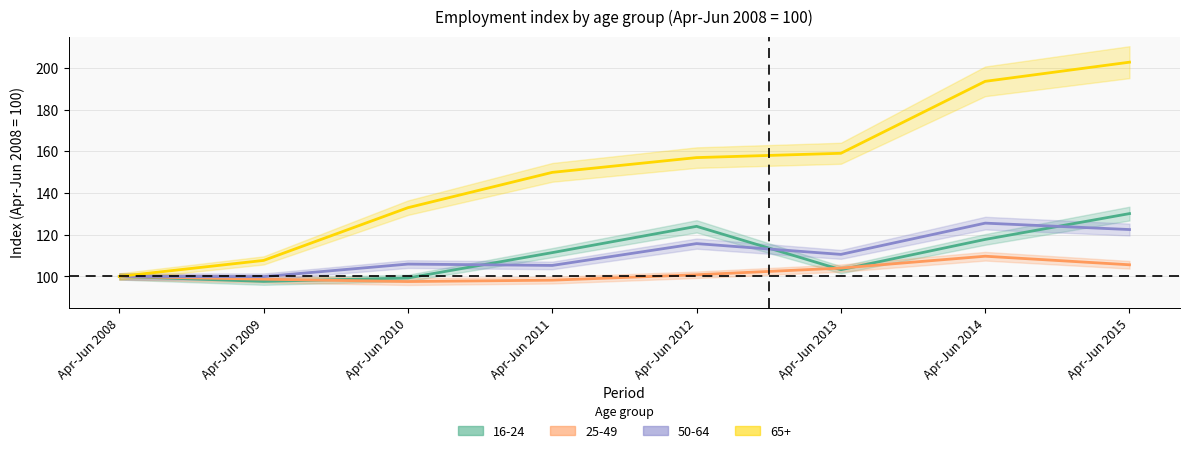

Reading left to right, extract all data points from this chart.

16-24: Apr-Jun 2008=100.0	Apr-Jun 2009=97.6	Apr-Jun 2010=99.3	Apr-Jun 2011=111.4	Apr-Jun 2012=124.0	Apr-Jun 2013=103.2	Apr-Jun 2014=117.7	Apr-Jun 2015=130.1
25-49: Apr-Jun 2008=100.0	Apr-Jun 2009=98.7	Apr-Jun 2010=97.5	Apr-Jun 2011=98.2	Apr-Jun 2012=100.8	Apr-Jun 2013=104.0	Apr-Jun 2014=109.7	Apr-Jun 2015=105.6
50-64: Apr-Jun 2008=100.0	Apr-Jun 2009=99.9	Apr-Jun 2010=105.9	Apr-Jun 2011=105.3	Apr-Jun 2012=115.7	Apr-Jun 2013=110.6	Apr-Jun 2014=125.5	Apr-Jun 2015=122.5
65+: Apr-Jun 2008=100.0	Apr-Jun 2009=107.7	Apr-Jun 2010=133.0	Apr-Jun 2011=149.9	Apr-Jun 2012=157.0	Apr-Jun 2013=159.0	Apr-Jun 2014=193.5	Apr-Jun 2015=202.7